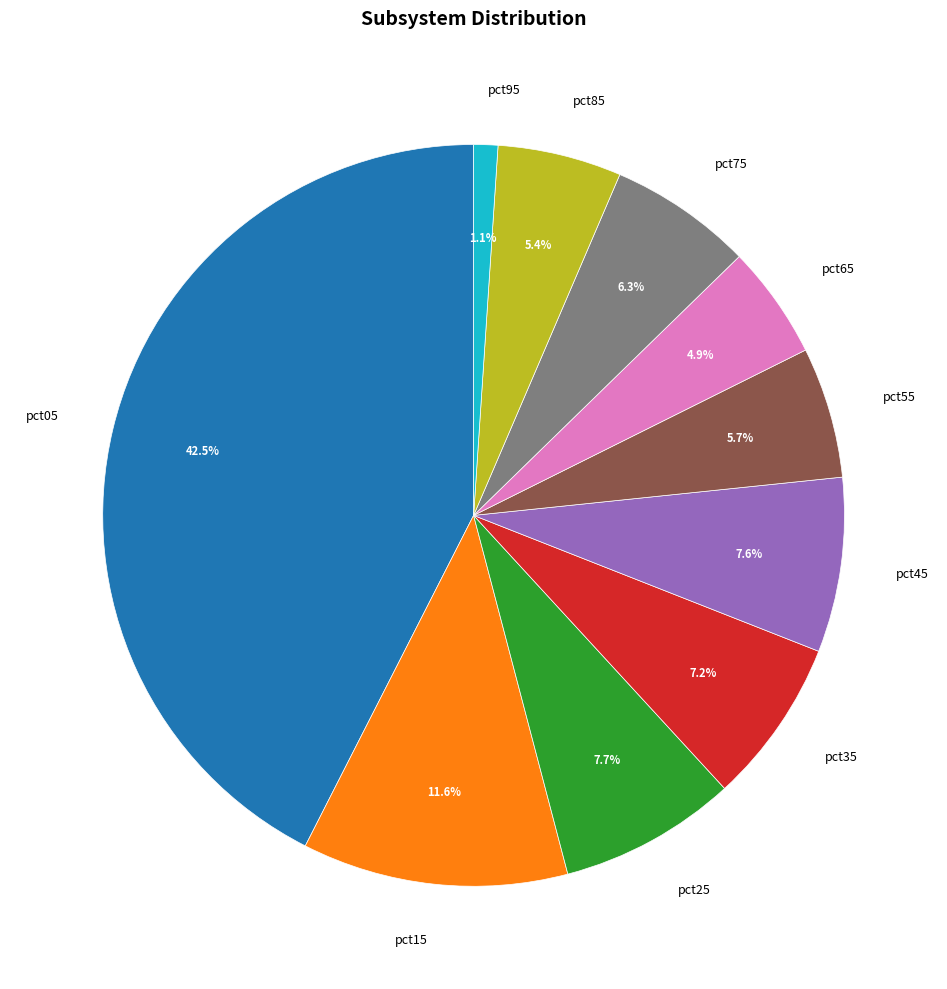

Combined, do pct65 and pct85 account for over 50%?

No